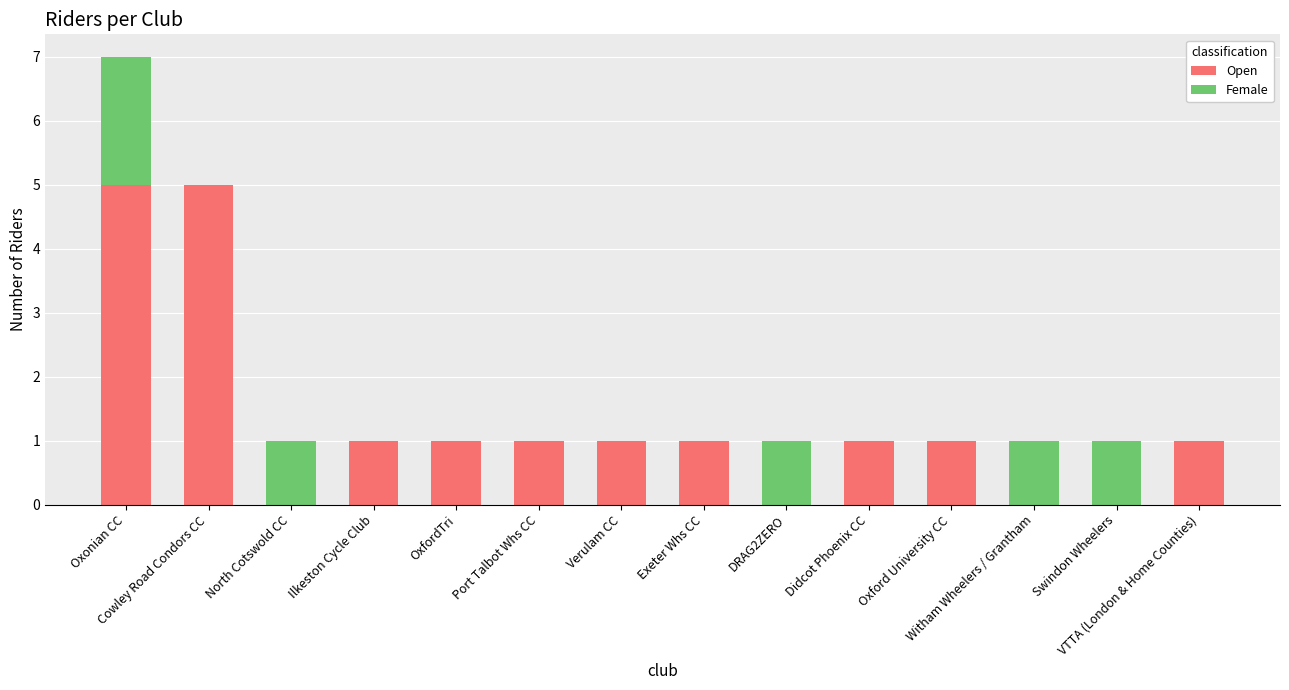

What is the sum of all Open values?

18